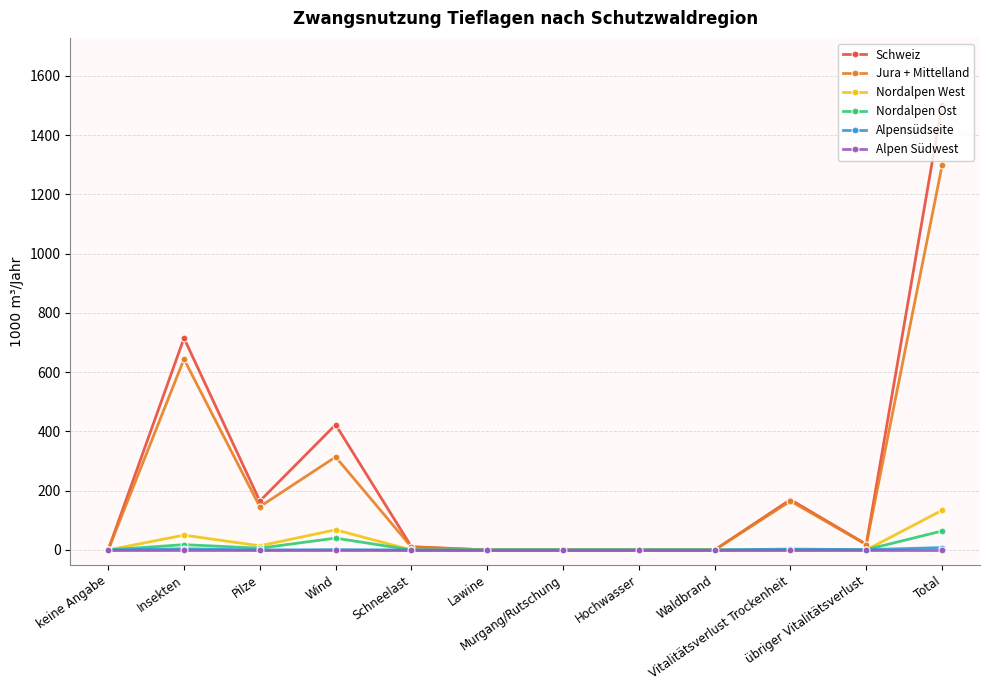

Which series has the largest range (max minus min)?

Schweiz